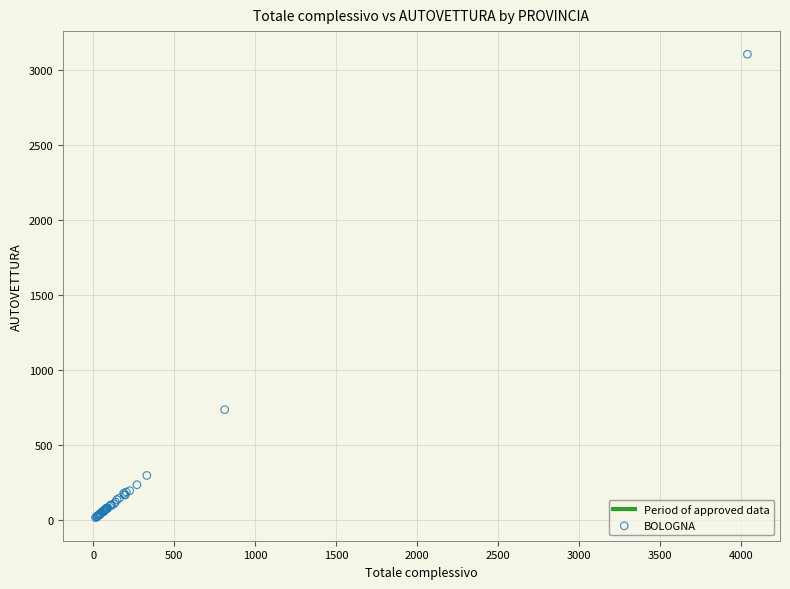

What Y value in the scatter plot is closest to 1560?

734